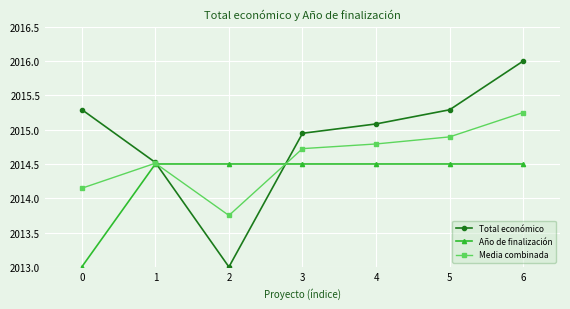

What is the difference between the highest and lowest values at 2?

1.5